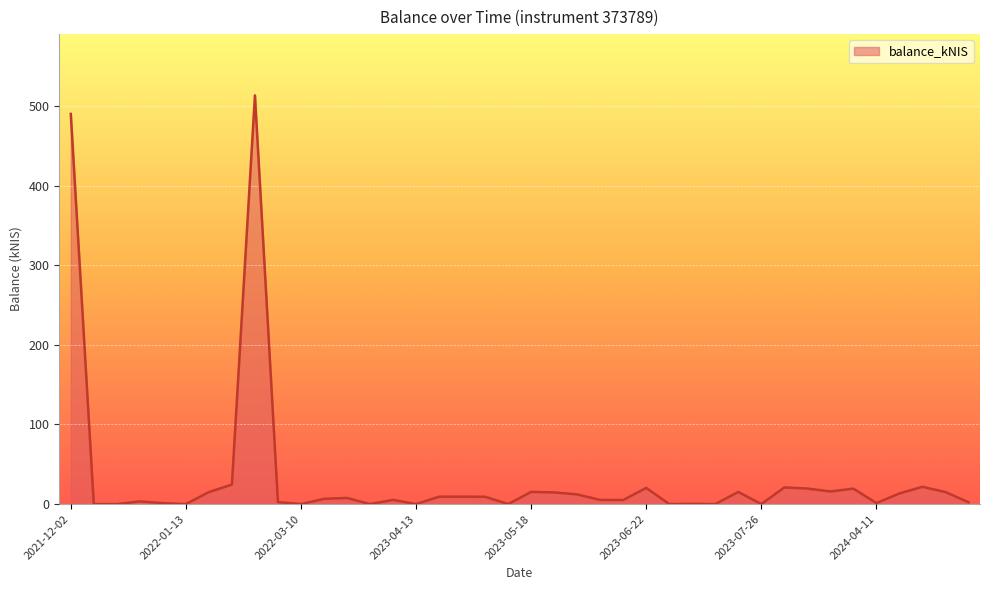

Rank the categories by value from lowest to highest.

2021-12-09, 2021-12-23, 2022-01-13, 2022-03-10, 2022-03-31, 2023-04-13, 2023-05-11, 2023-06-29, 2023-07-13, 2023-07-26, 2023-07-06, 2022-01-06, 2024-04-11, 2024-05-09, 2022-03-03, 2021-12-30, 2023-06-15, 2023-06-08, 2023-04-04, 2022-03-16, 2022-03-24, 2023-05-04, 2023-04-20, 2023-04-27, 2023-06-01, 2024-04-18, 2023-05-24, 2024-05-02, 2022-02-10, 2023-07-20, 2023-05-18, 2024-03-28, 2024-04-04, 2024-03-21, 2023-06-22, 2024-03-14, 2024-04-25, 2022-02-17, 2021-12-02, 2022-02-24